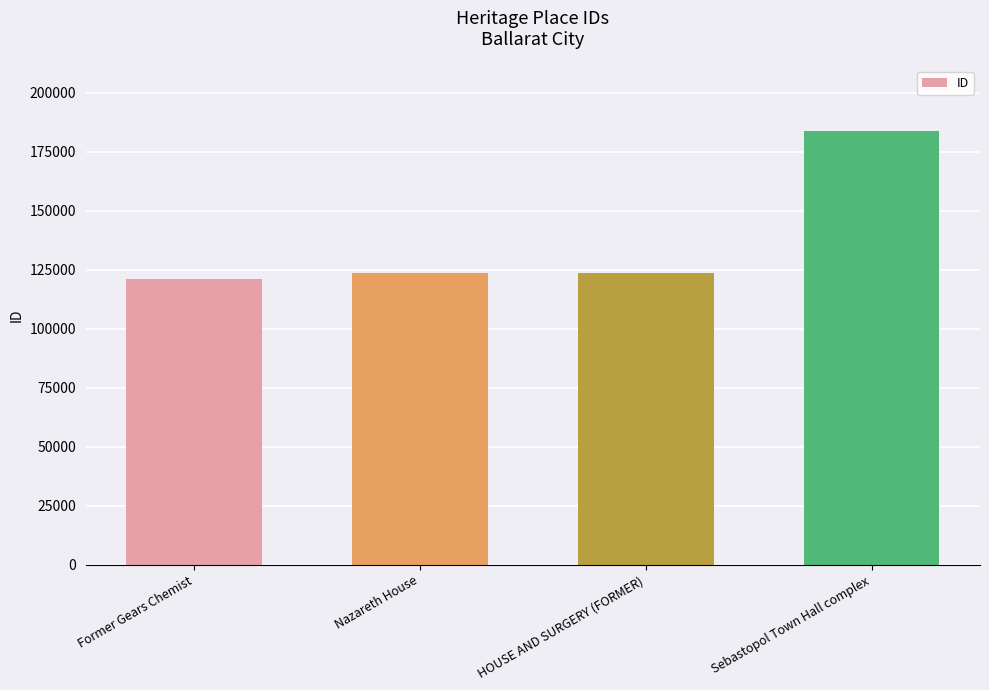

The chart shows a value of 123700 at HOUSE AND SURGERY (FORMER). True or false?

True